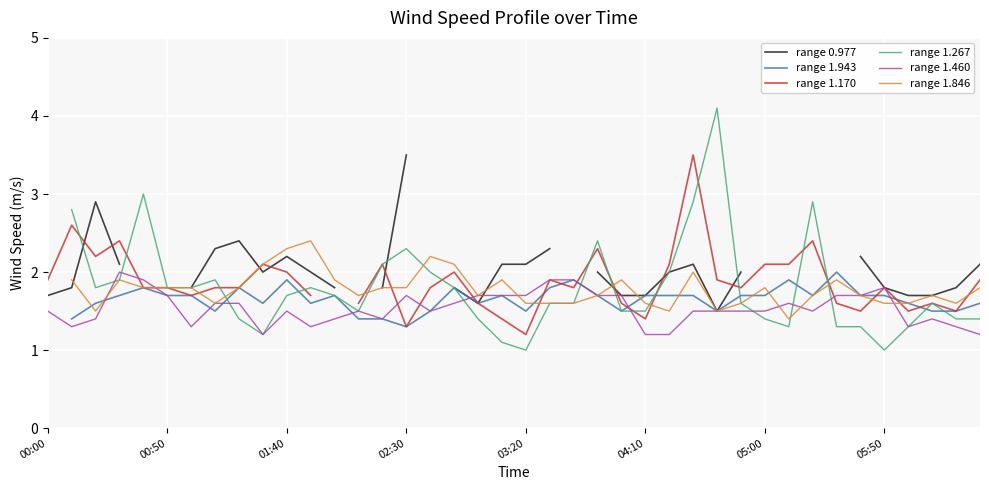

True or false: range 1.267 has more than 0 points higher than both neighbors.

True